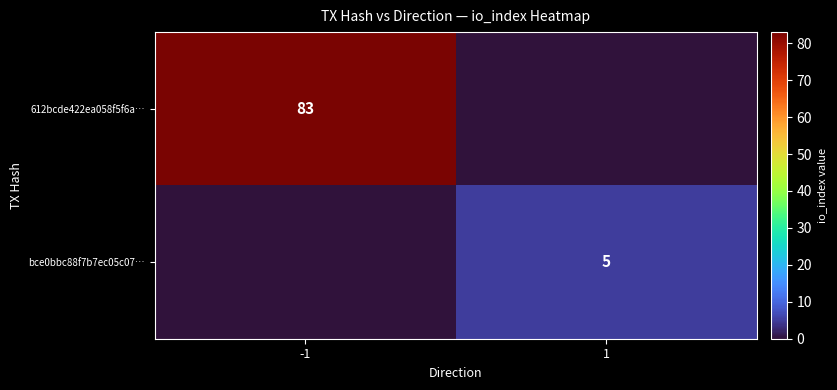

At how many categories does at least one series exceed 45?

1